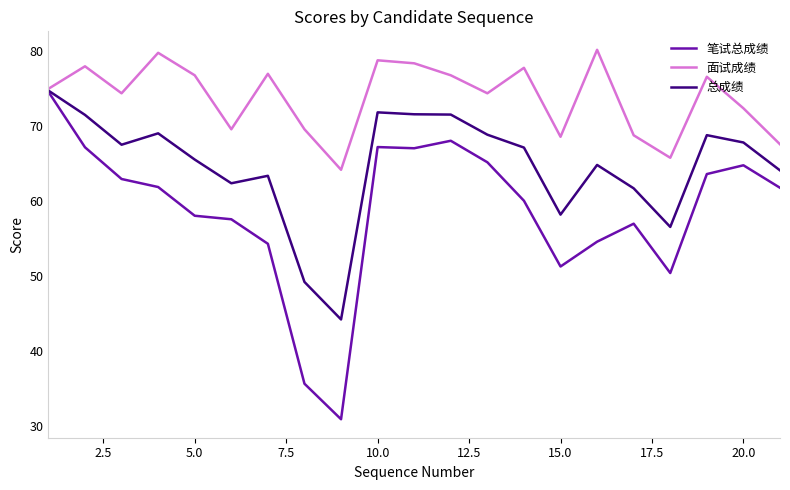

Rank the series by their average value, from lowest to highest.

笔试总成绩, 总成绩, 面试成绩